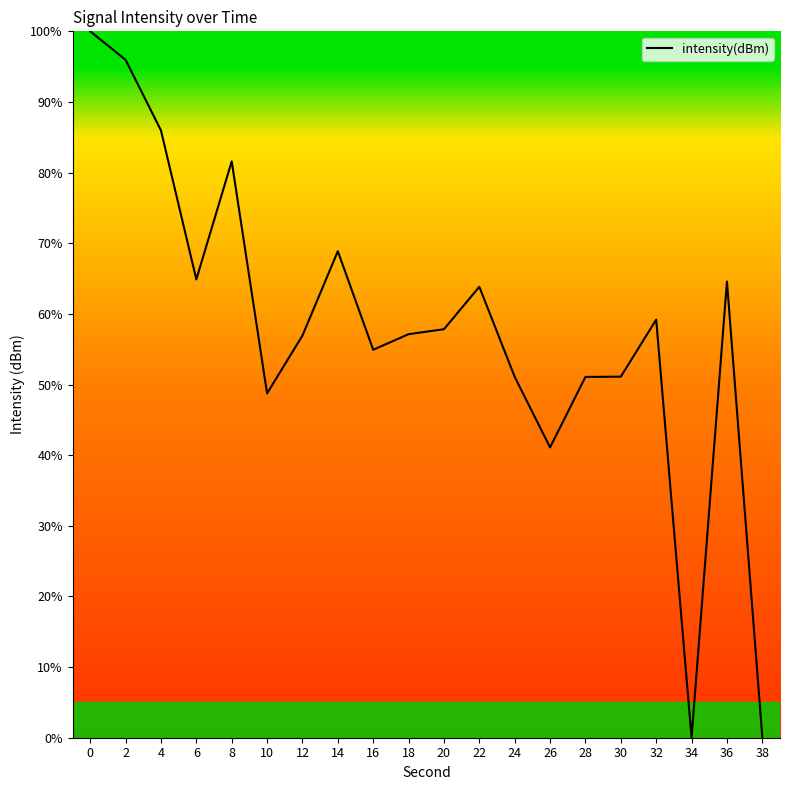

The value at 2 is 96.0. True or false?

True